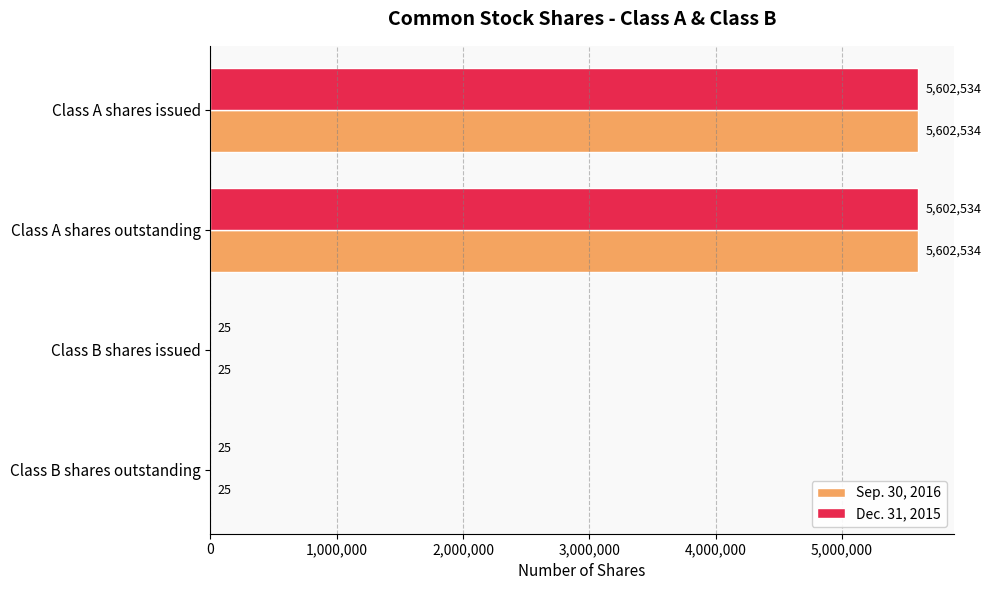

What are all the series names shown in the legend?

Sep. 30, 2016, Dec. 31, 2015